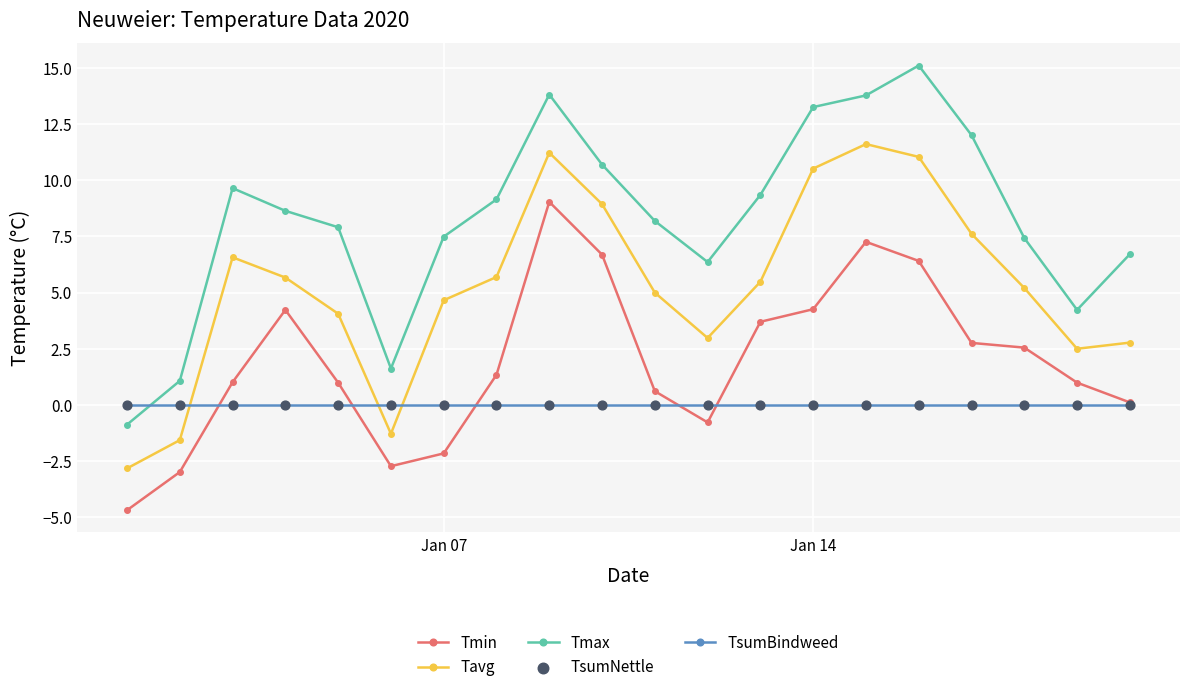

True or false: Tavg and Tmin intersect in this chart.

False